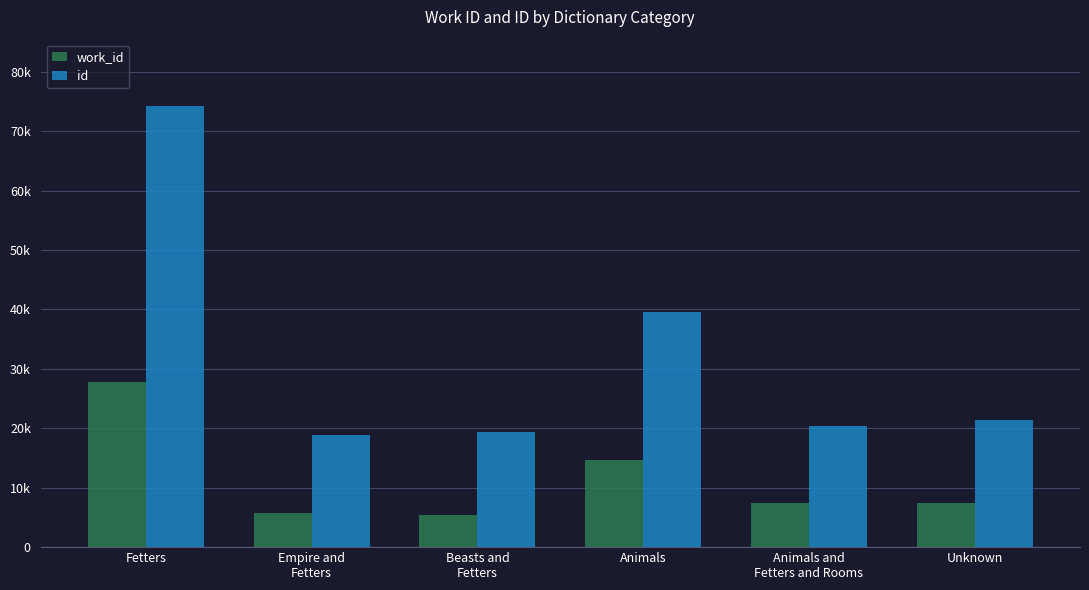

True or false: id has a value of 9209 at Animals and
Fetters and Rooms.

False